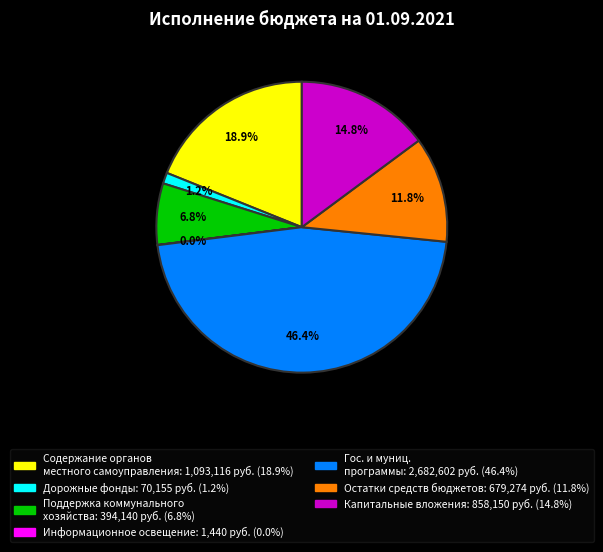

Does any single category account for the majority?

No